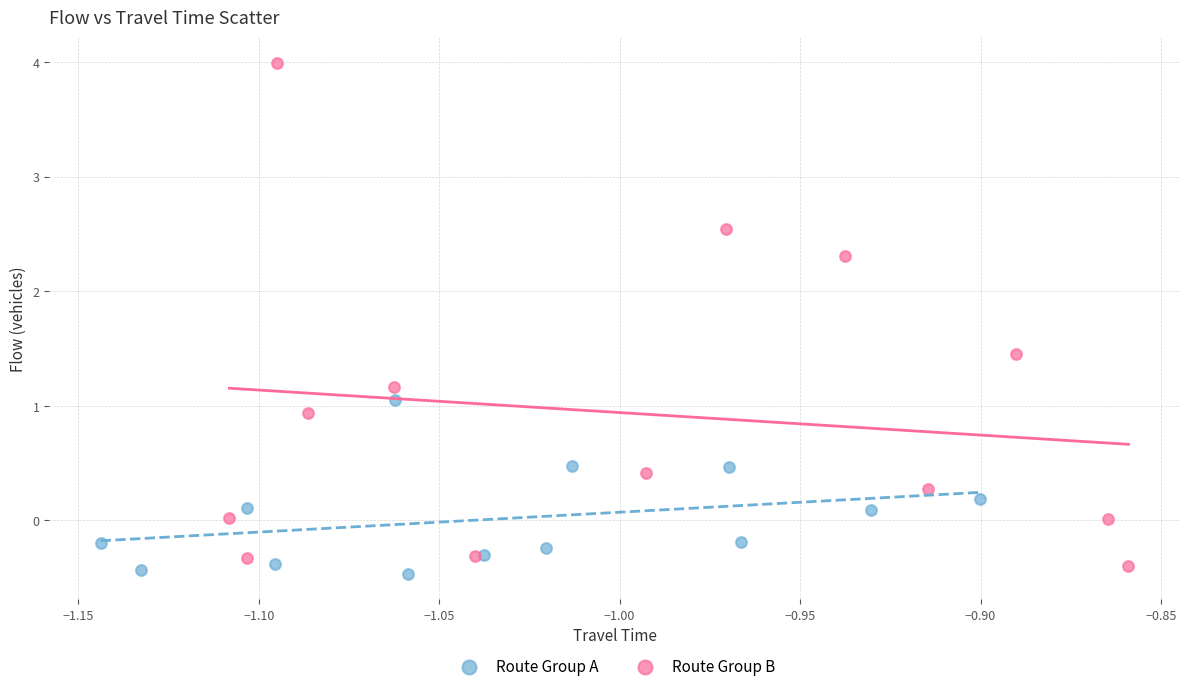

Which series has the largest Y range (max minus min)?

Route Group B